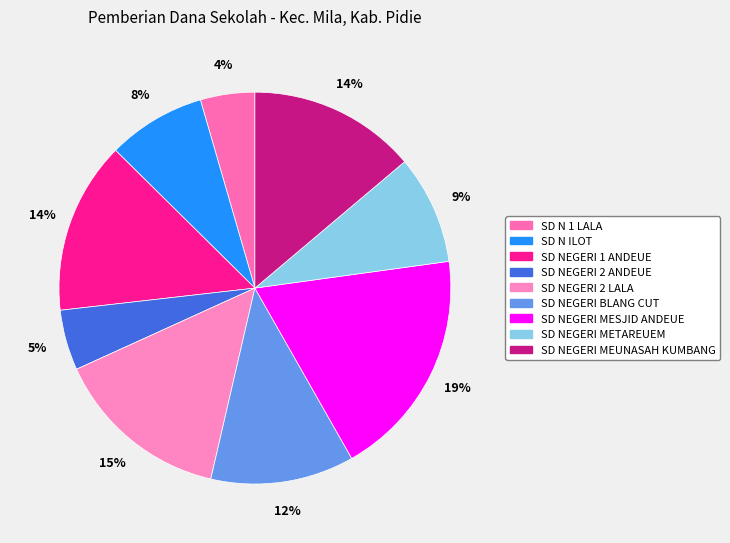

Which slice is the largest?

SD NEGERI MESJID ANDEUE